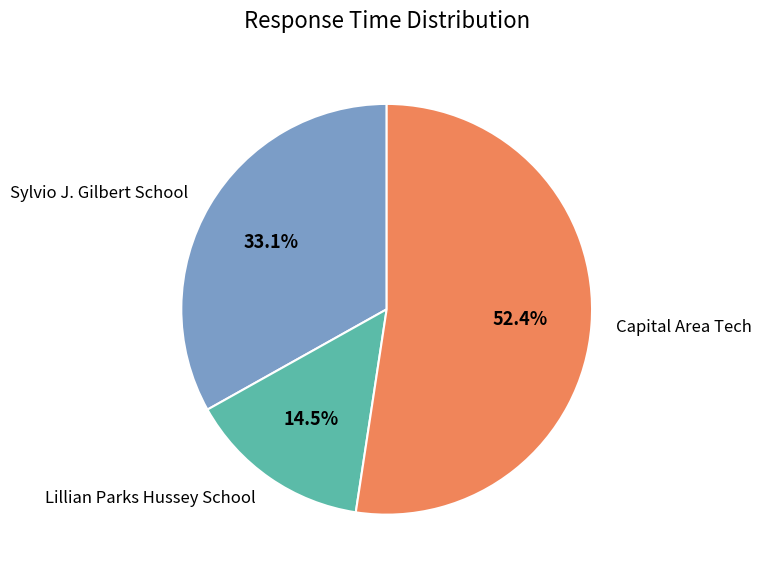

Rank the categories by value from highest to lowest.

Capital Area Tech, Sylvio J. Gilbert School, Lillian Parks Hussey School